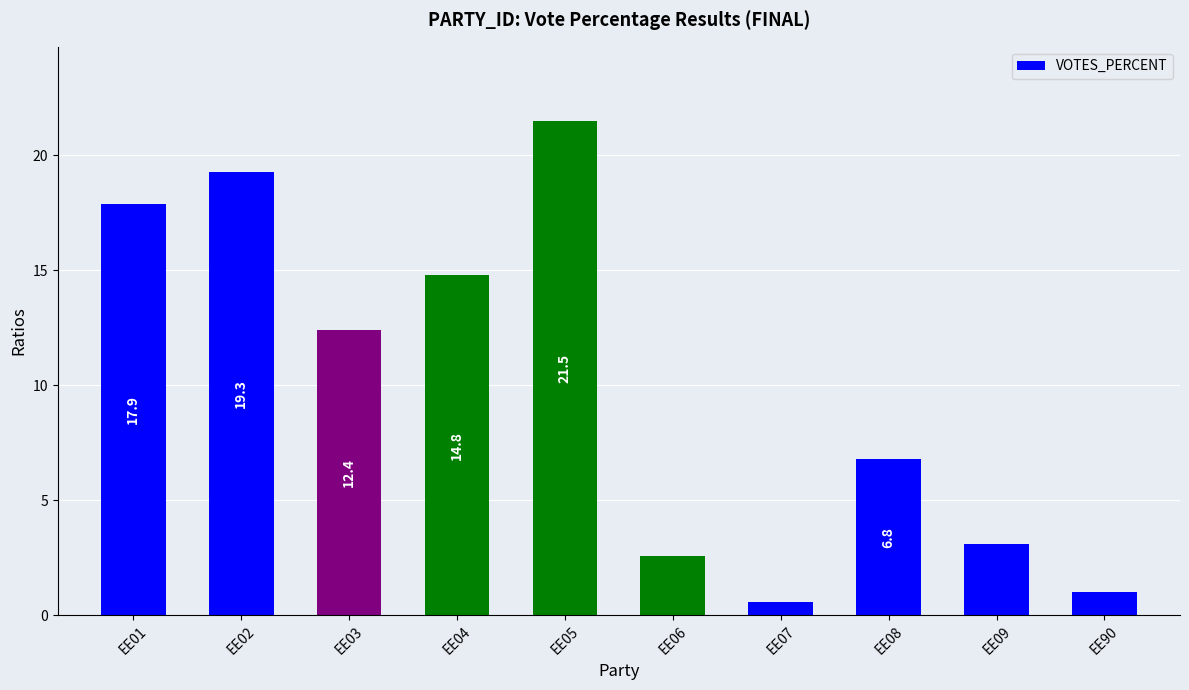

How many bars are there in total?

10